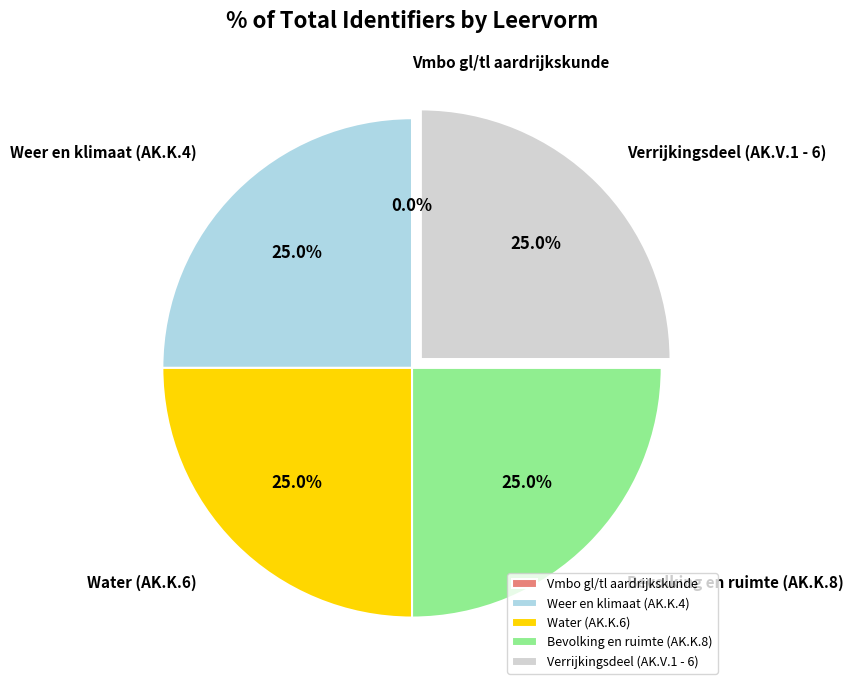

What is the ratio of the value at Weer en klimaat (AK.K.4) to the value at Verrijkingsdeel (AK.V.1 - 6)?

1.0